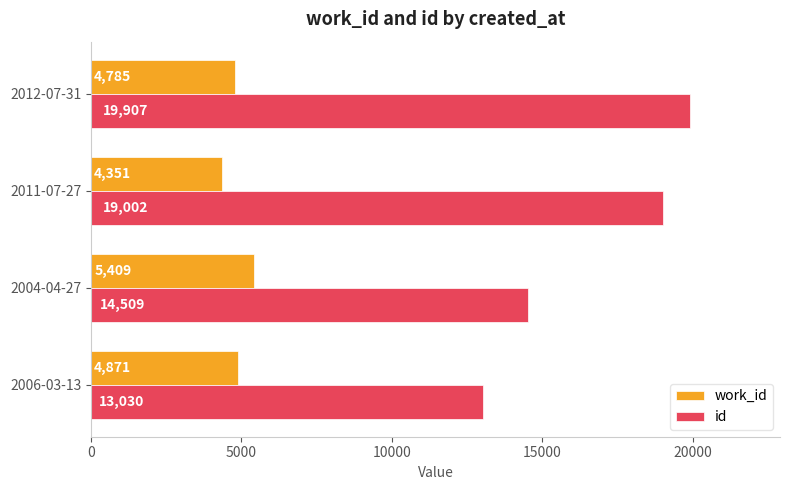

Which series has the widest spread of values?

id